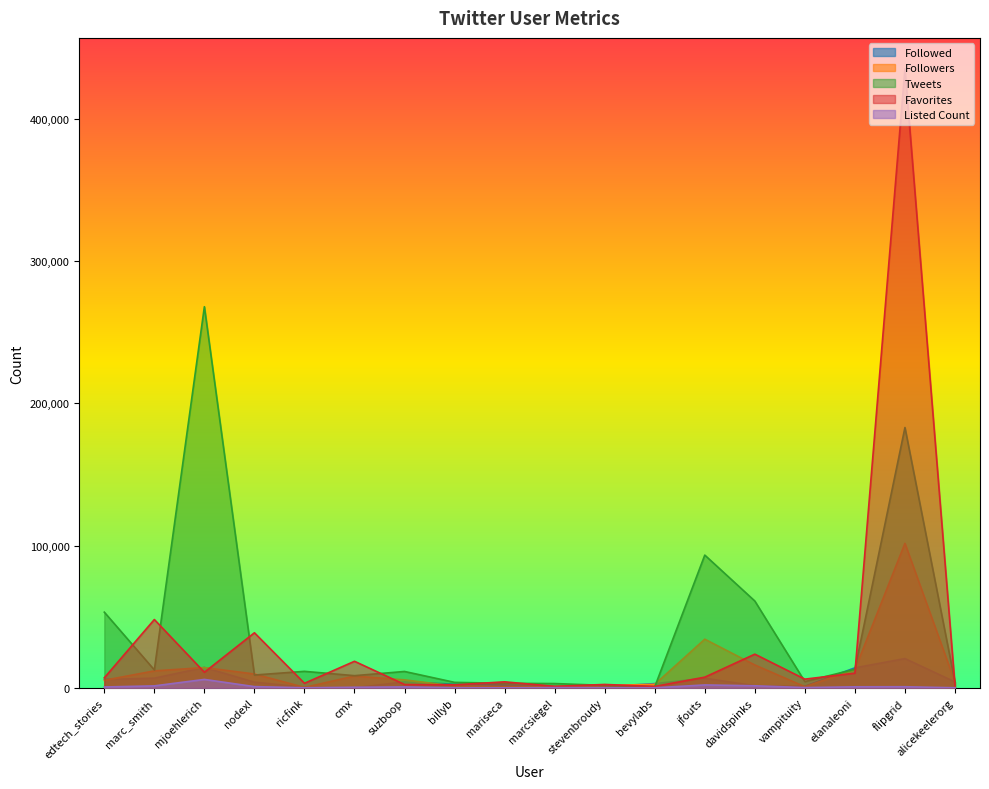

True or false: Favorites has more than 2 points higher than both neighbors.

True